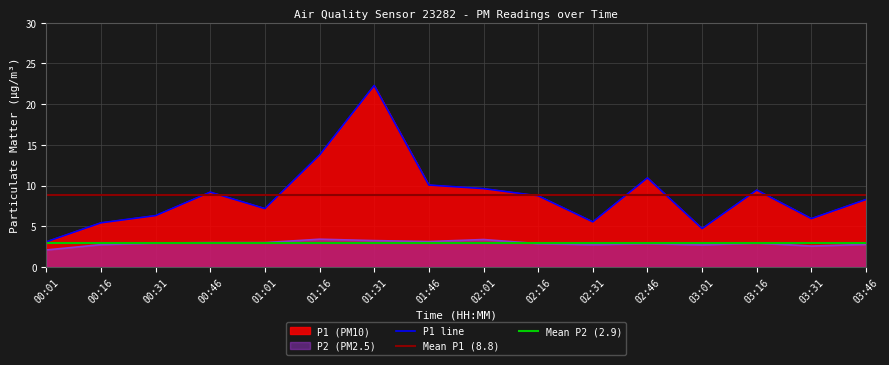

What is the sum of the P2 values at 02:46 and 00:31?

5.8